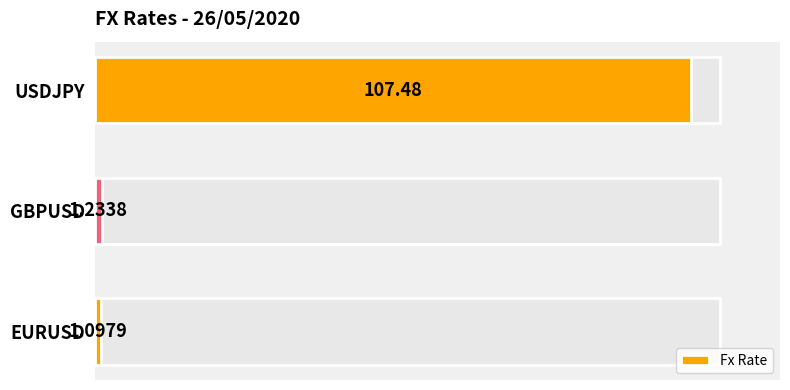

List the labels in order of value, largest first.

USDJPY, GBPUSD, EURUSD